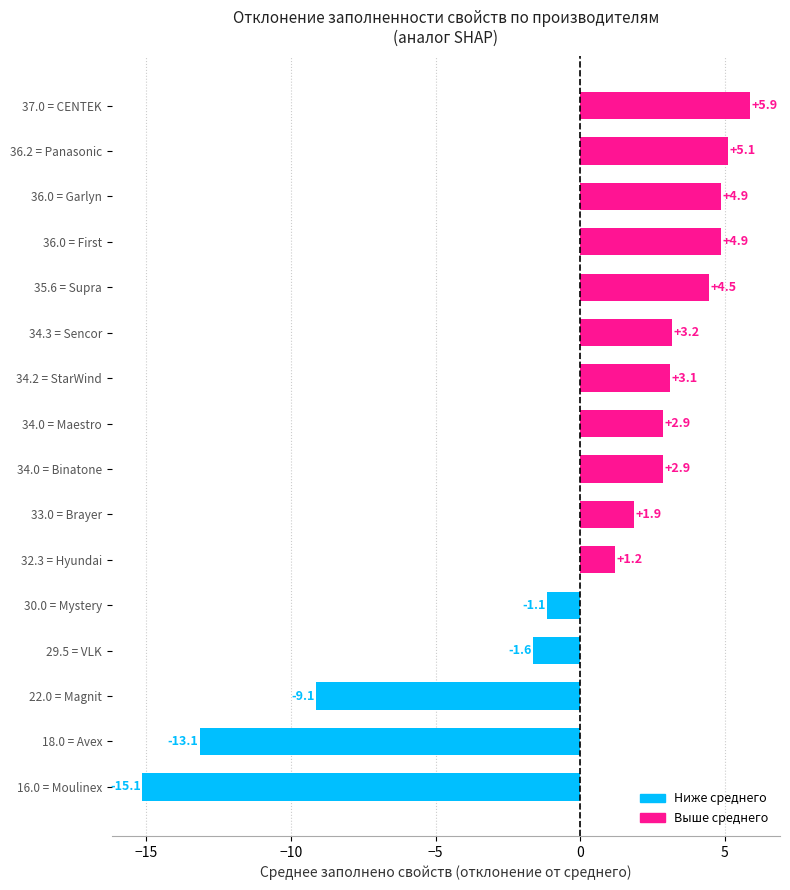

What is the greatest value displayed?

5.9